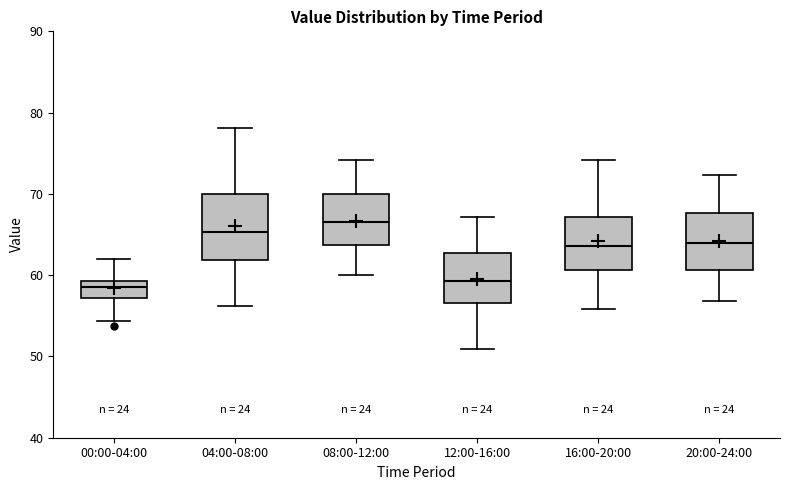

Comparing the boxes themselves (not the whiskers), which one is the tallest?

04:00-08:00